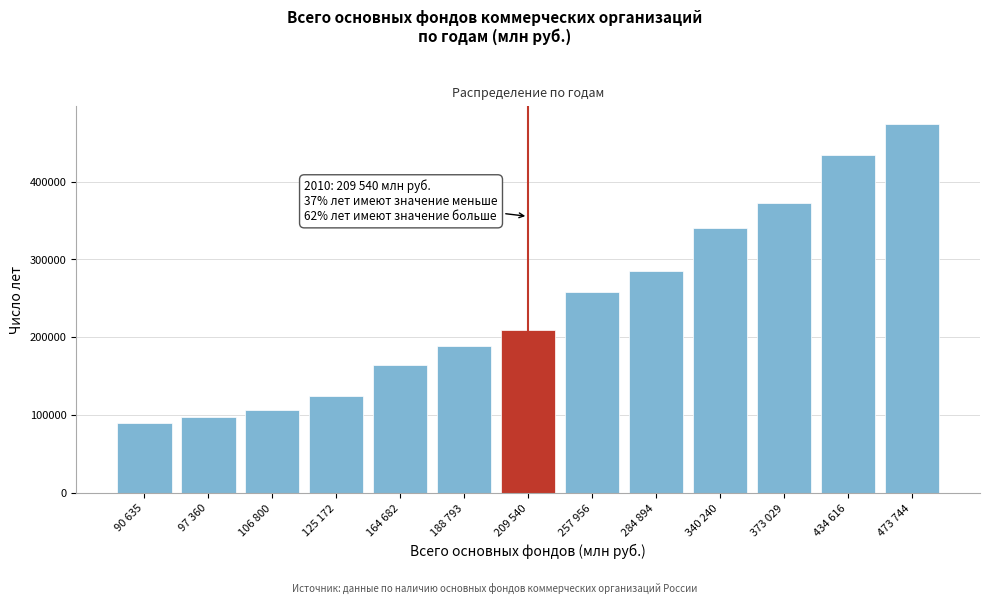

Reading left to right, list all the values displayed in this chart.

90635	97360	106800	125172	164682	188793	209540	257956	284894	340240	373029	434616	473744